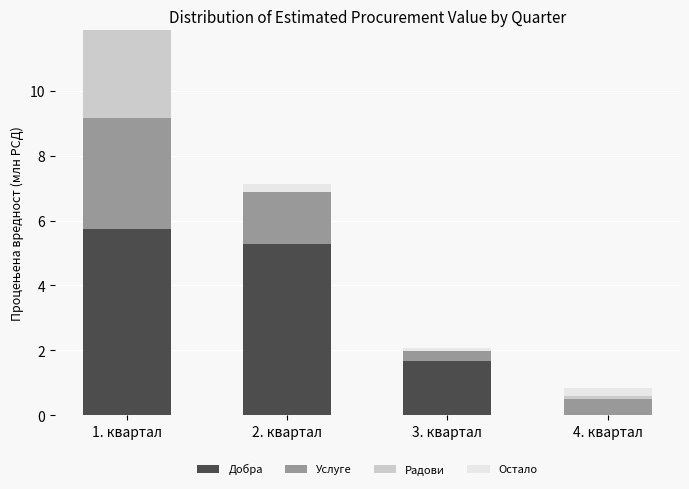

What is the highest value of the Добра series?

5.7